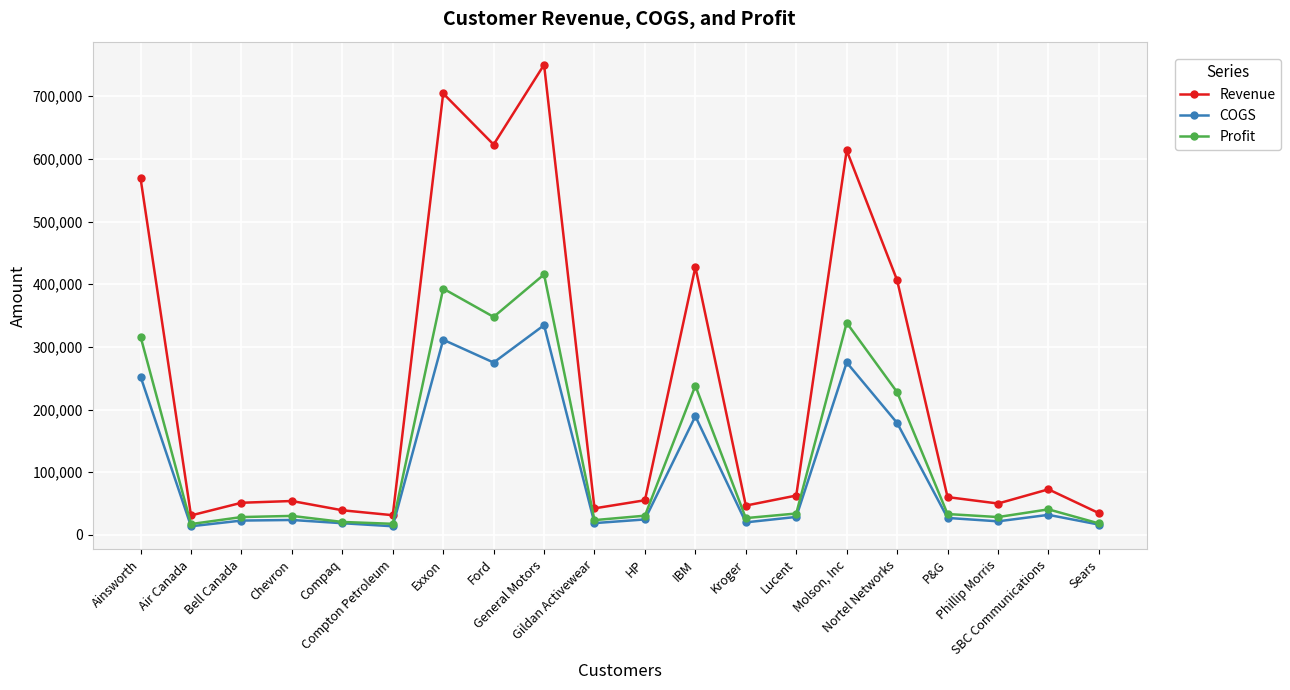

Which series has the largest total across all categories?

Revenue